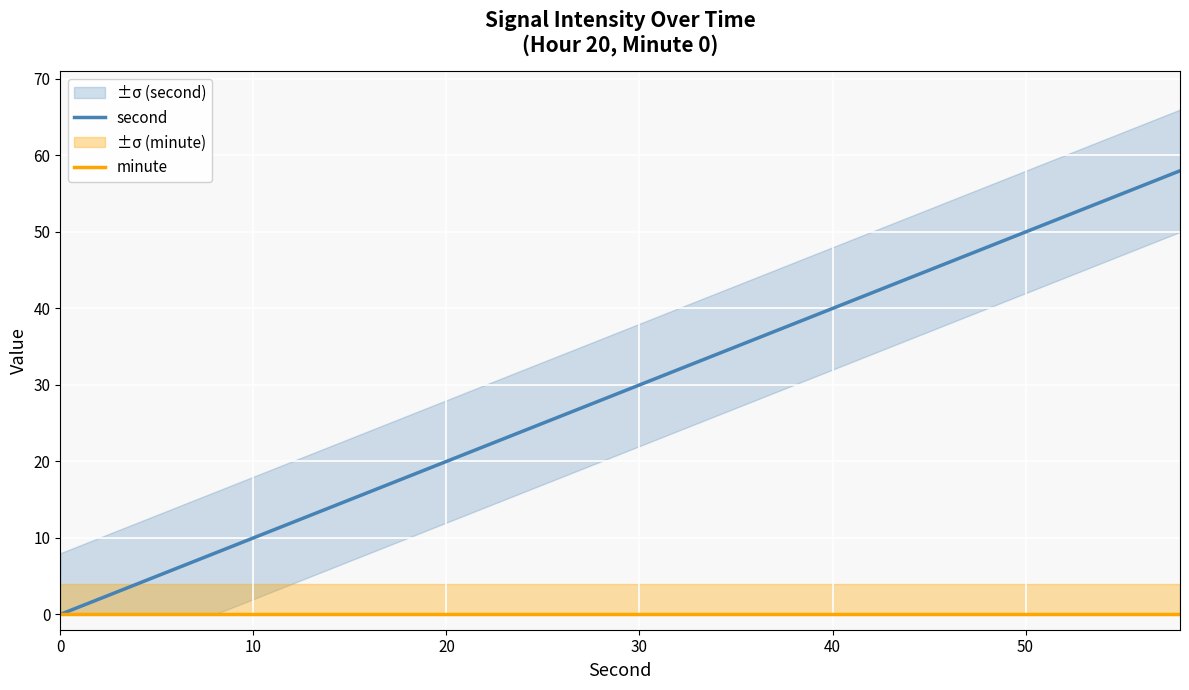

What is the highest value of the second series?

58